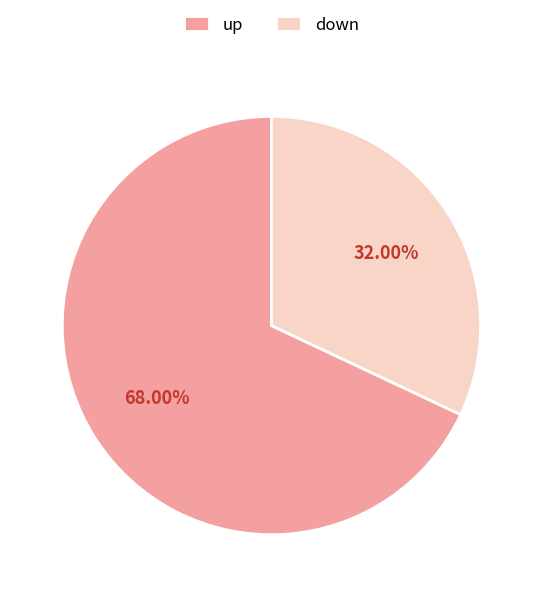

Which has a higher value, up or down?

up